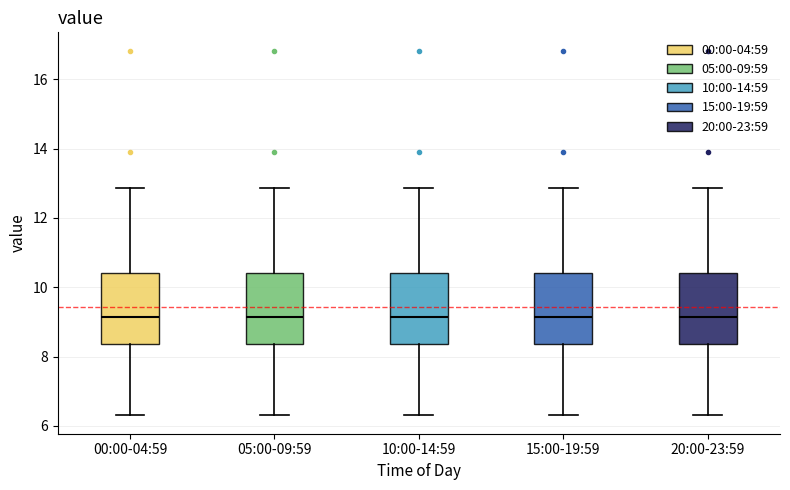

Where does the upper whisker of the box for 05:00-09:59 end on the y-axis? The values are not printed on the chart, so give them approximately, as read against the axis.

12.8